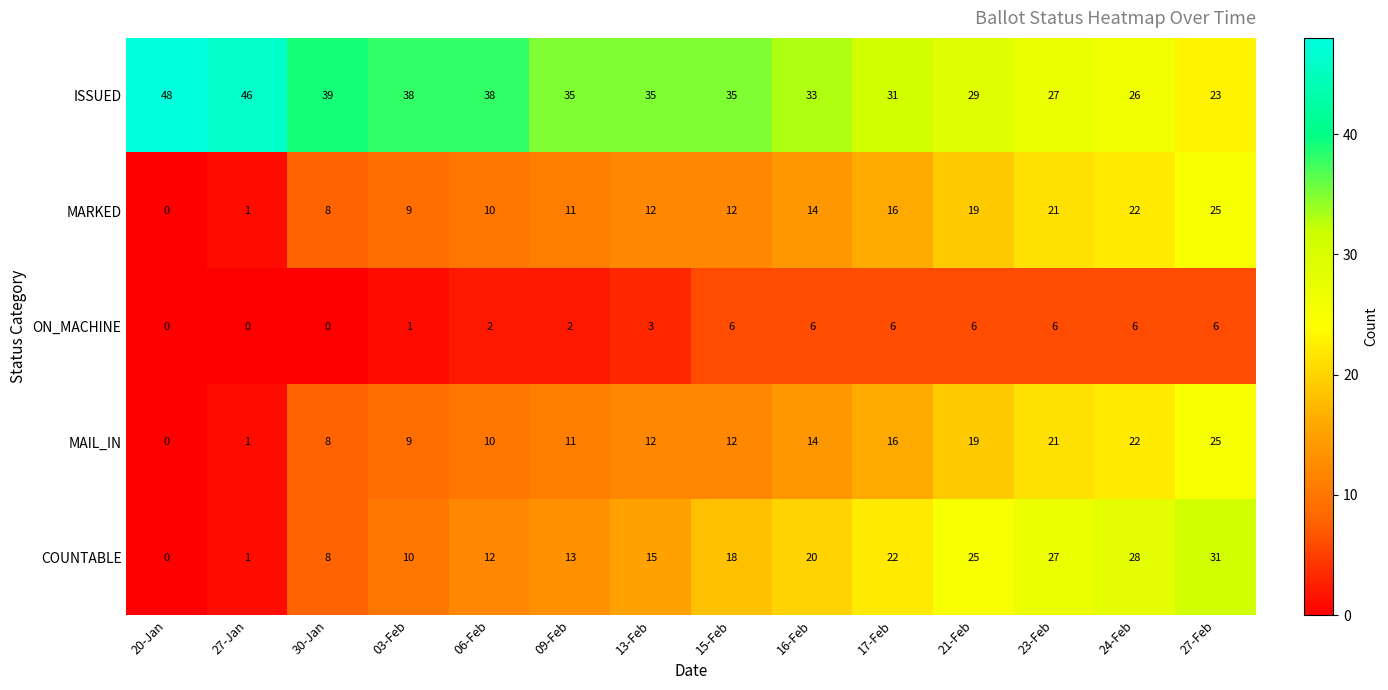

Which series has the largest total across all categories?

ISSUED